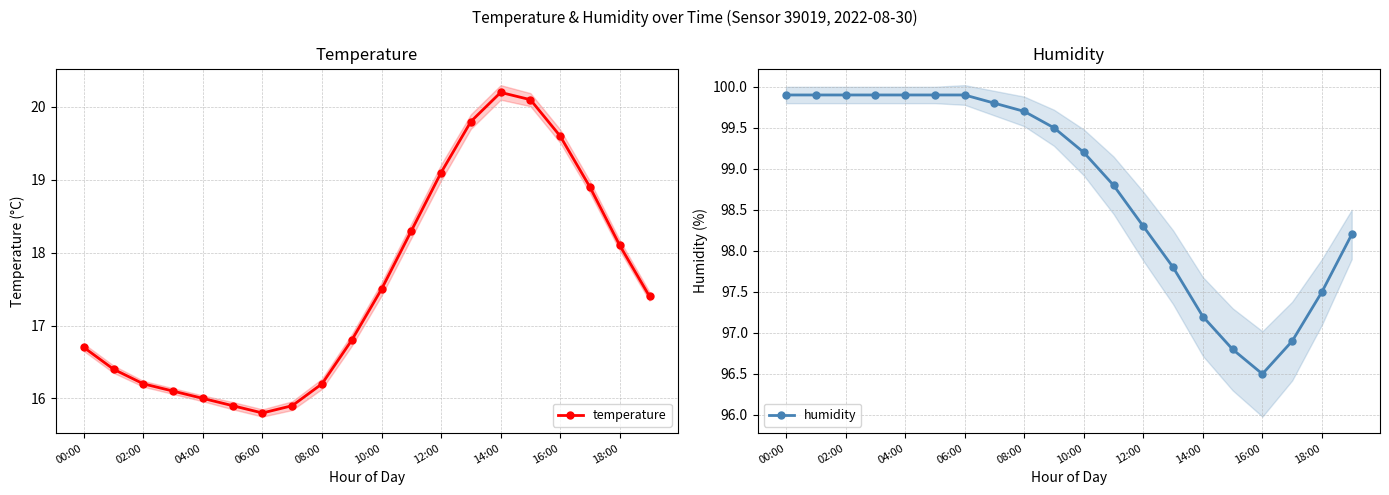

What is the difference between the second highest and second lowest values in the temperature series?

4.2